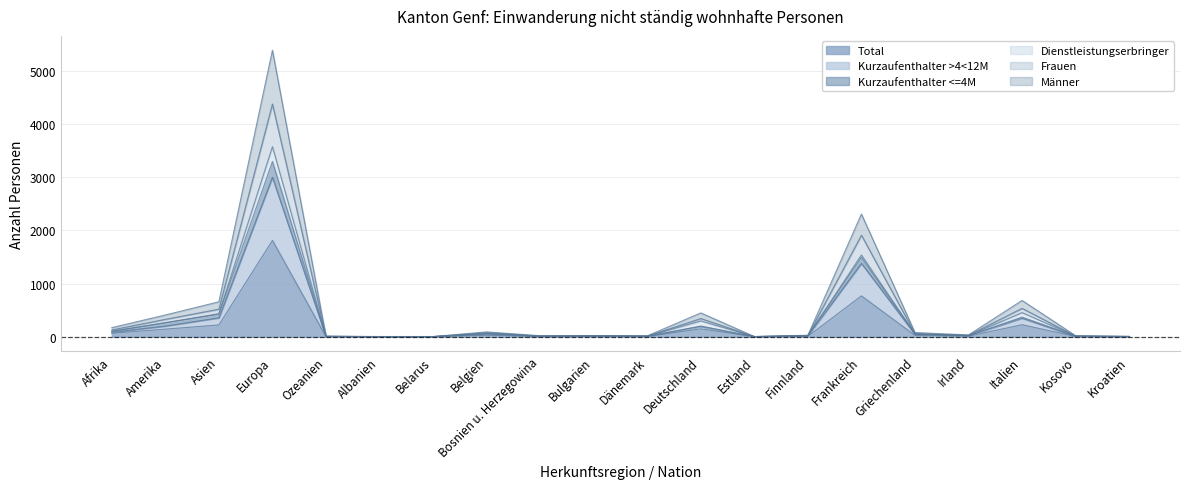

The value of Kurzaufenthalter <=4M at Kosovo is 25. True or false?

False